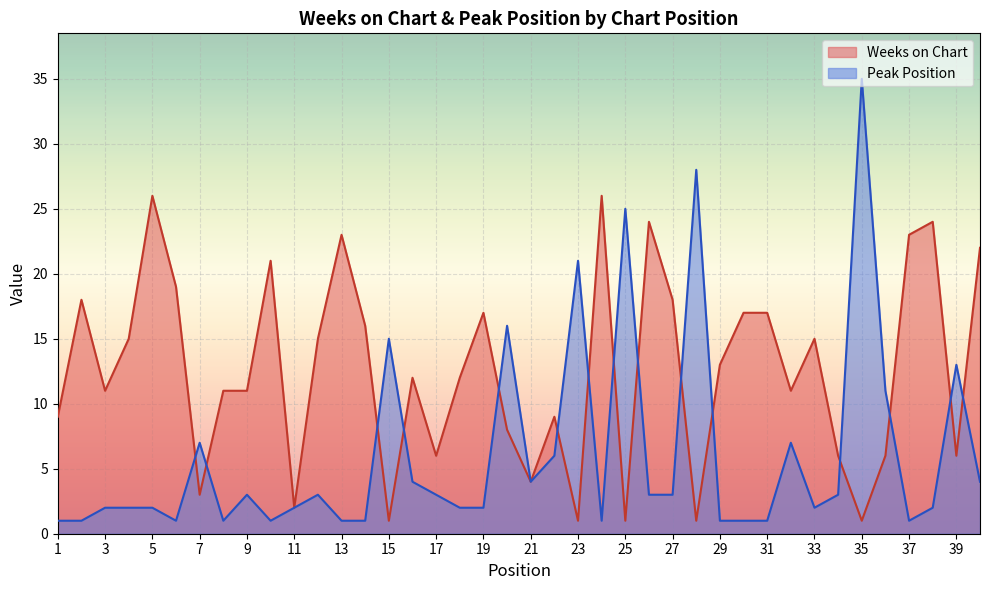

Does the chart display data point markers on the line(s)?

No